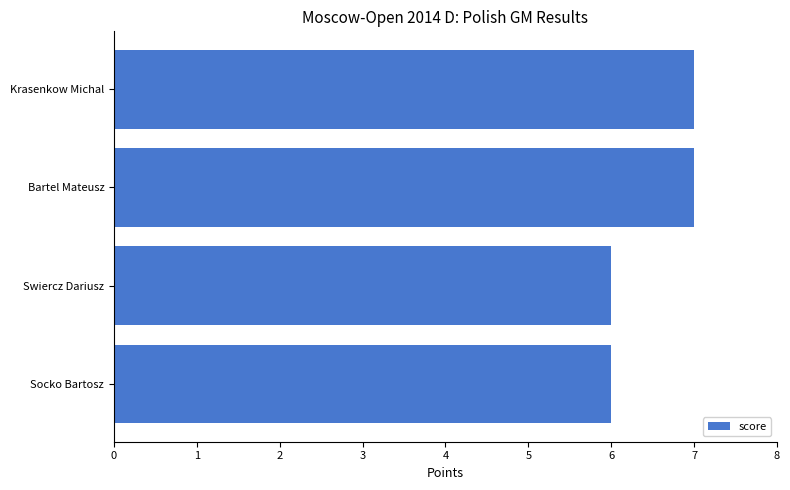

How many values are between 6 and 7?

4